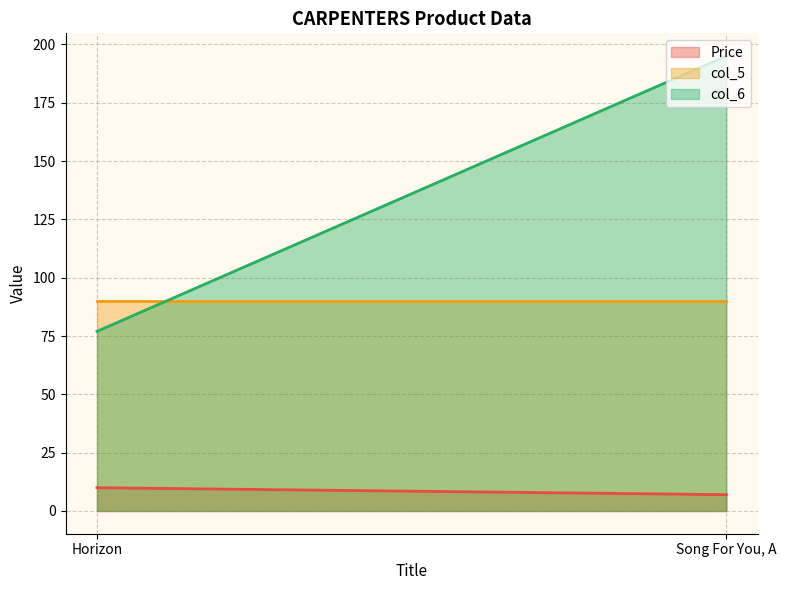

What is the maximum value shown in the chart?

195.0